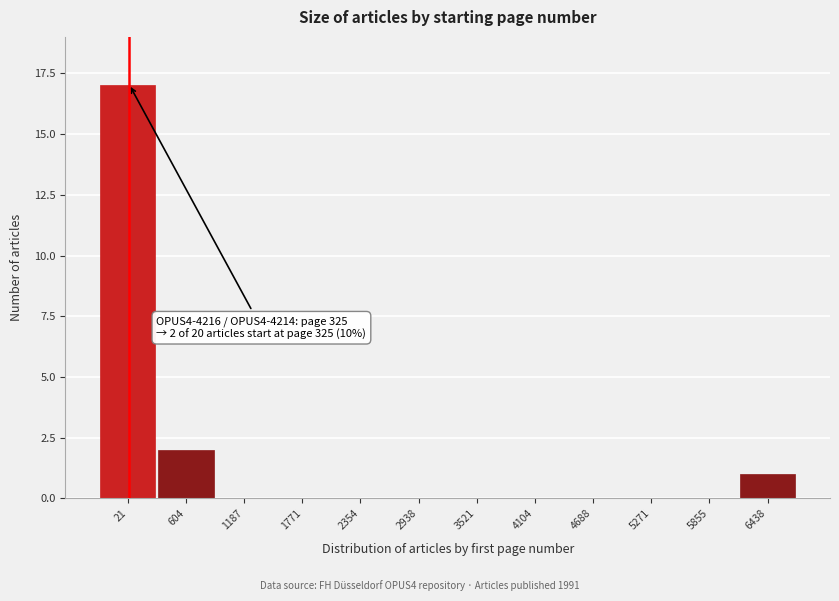

Reading left to right, extract all data points from this chart.

21=17	604=2	1187=0	1771=0	2354=0	2938=0	3521=0	4104=0	4688=0	5271=0	5855=0	6438=1